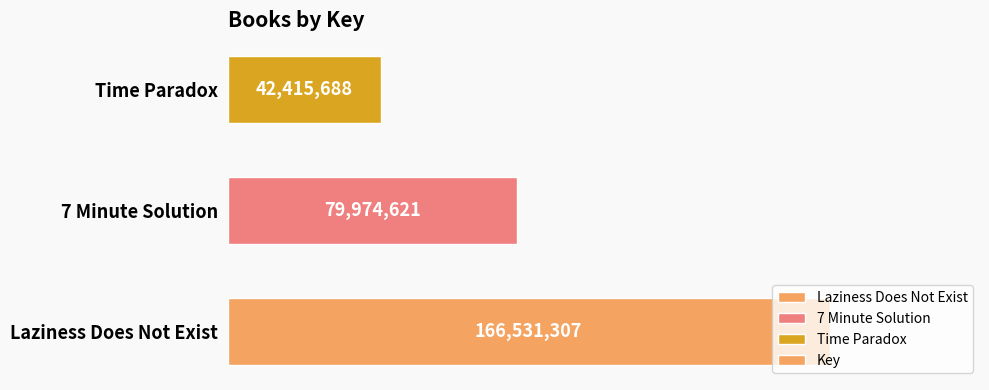

Are the bars horizontal?

Yes